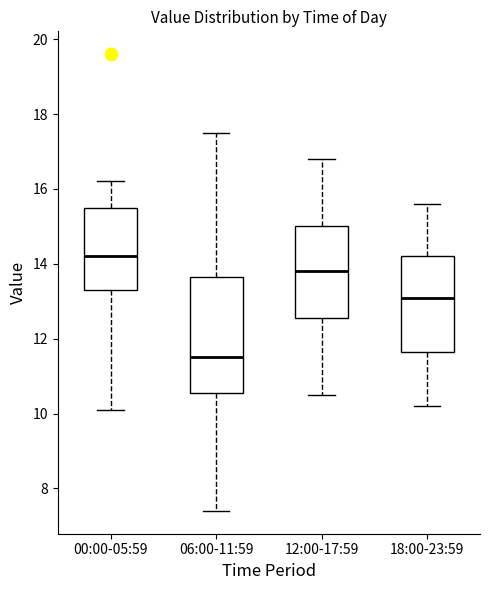

Reading left to right, transcribe this box plot: for each box, give where its median line is, the range the box spans, and where its two whiskers end, as read against the y-axis. The values are not printed on the chart, so give them approximately, as read against the axis.

00:00-05:59: median 14.2, box 13.4 to 15.6, whiskers 10.2 to 16.2
06:00-11:59: median 11.6, box 10.6 to 13.6, whiskers 7.4 to 17.6
12:00-17:59: median 13.8, box 12.6 to 15.0, whiskers 10.6 to 16.8
18:00-23:59: median 13.2, box 11.6 to 14.2, whiskers 10.2 to 15.6